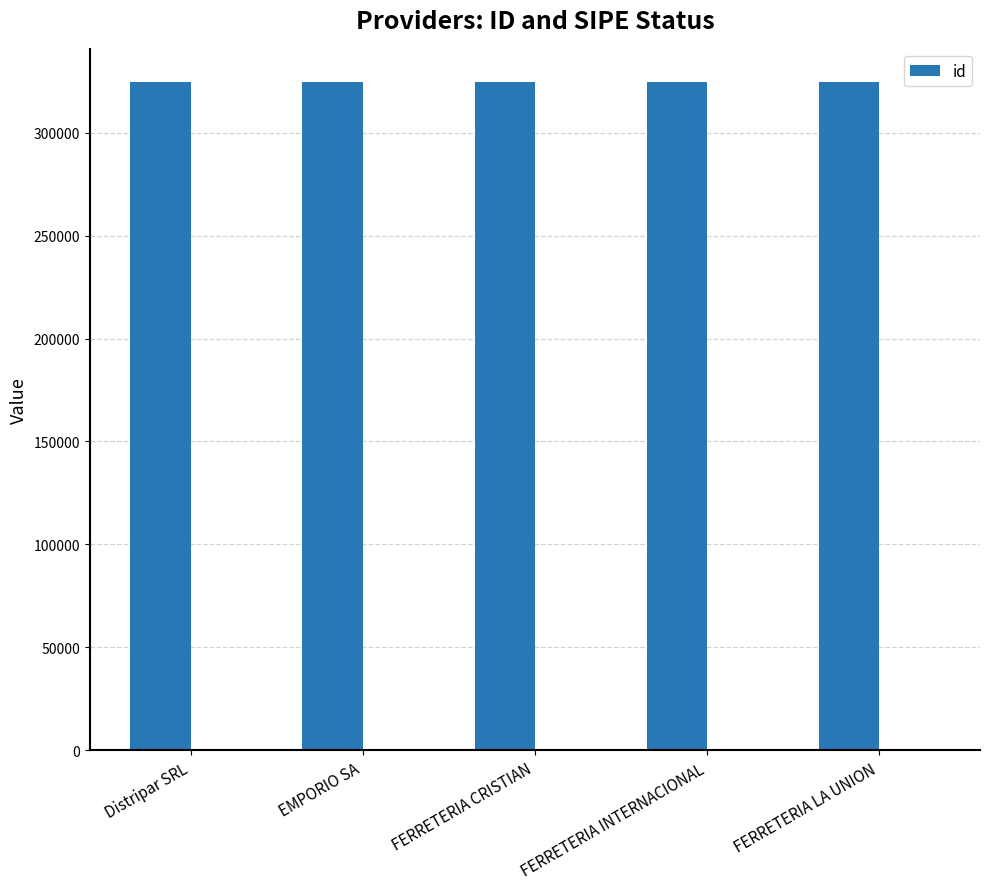

What value does the data have at FERRETERIA CRISTIAN?

324425